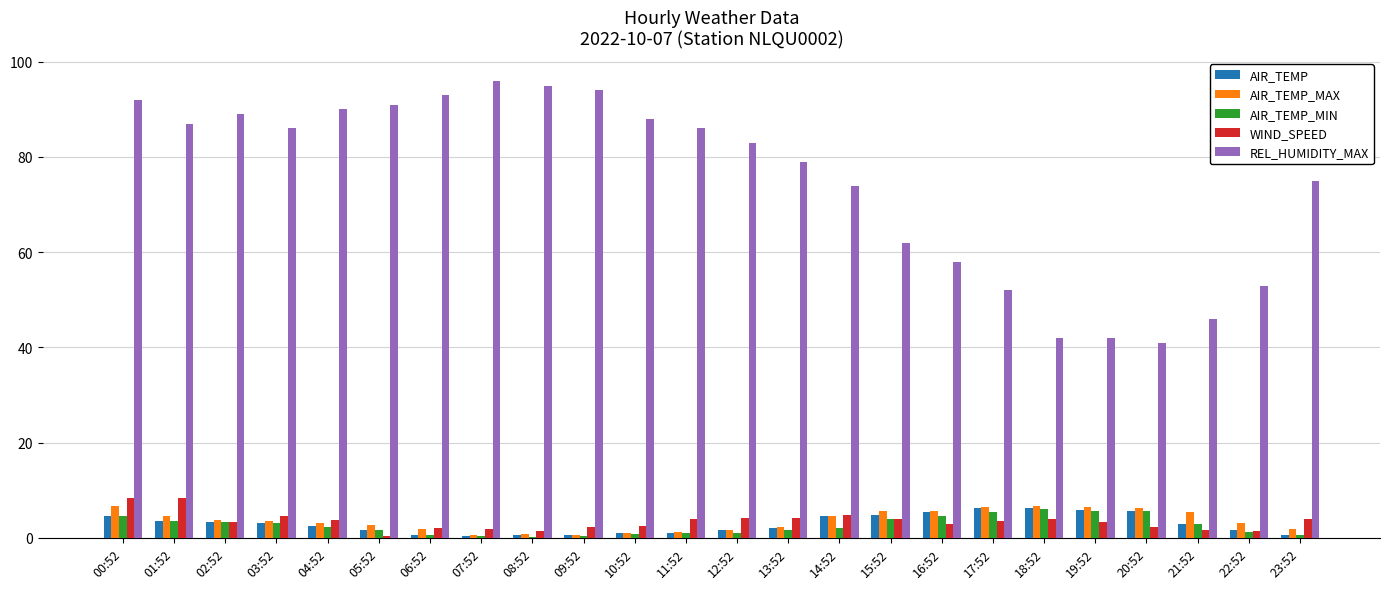

What is the greatest value displayed?

96.0